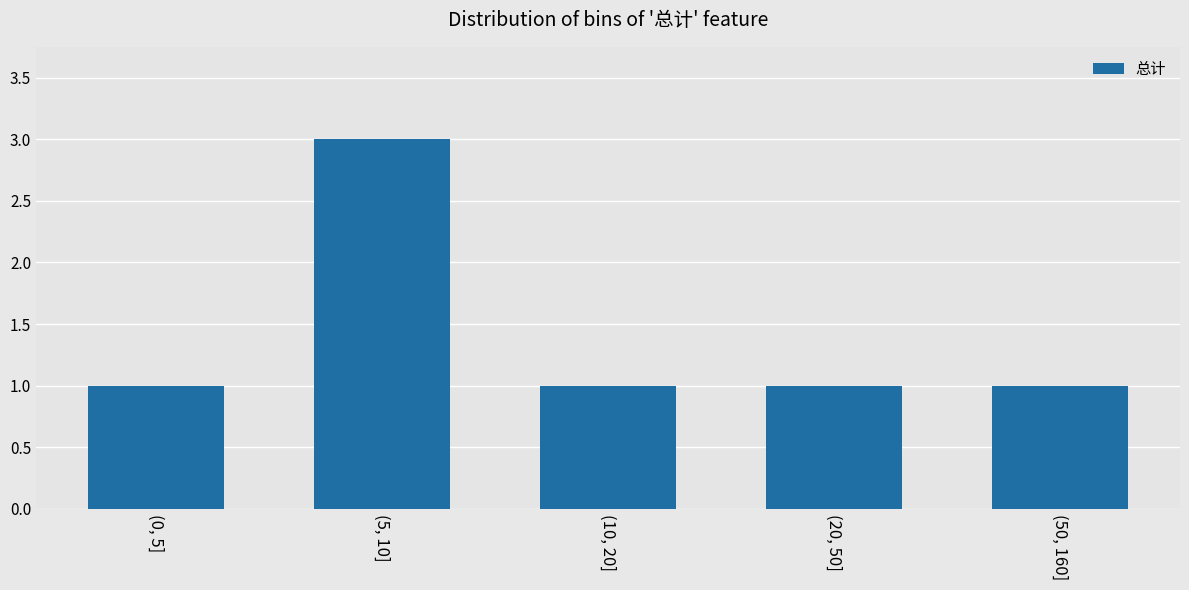

Reading left to right, list all the values displayed in this chart.

1	3	1	1	1